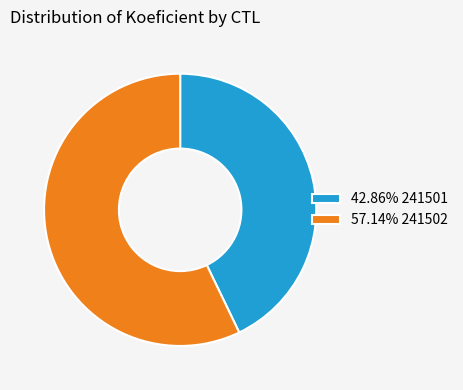

Approximately how many times larger is the value at 57.14% 241502 compared to 42.86% 241501?

1.3